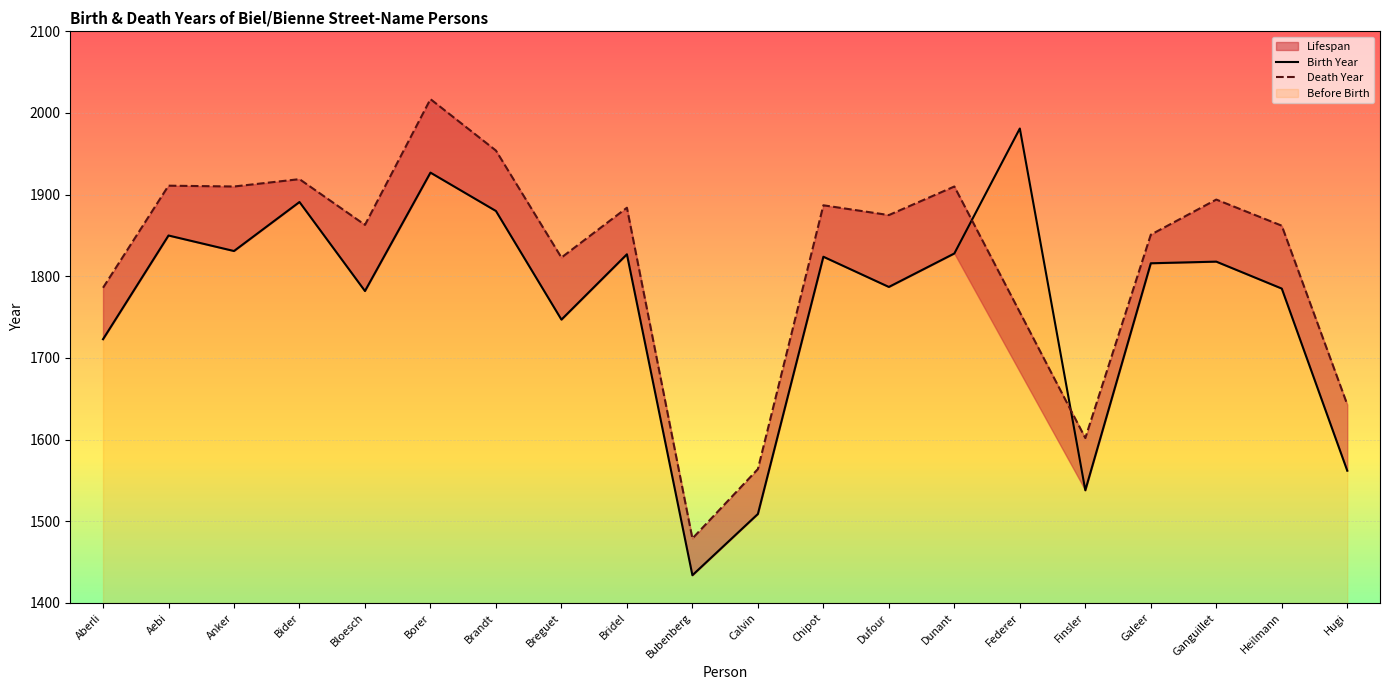

What is the value of the 1st point from the left?

1723